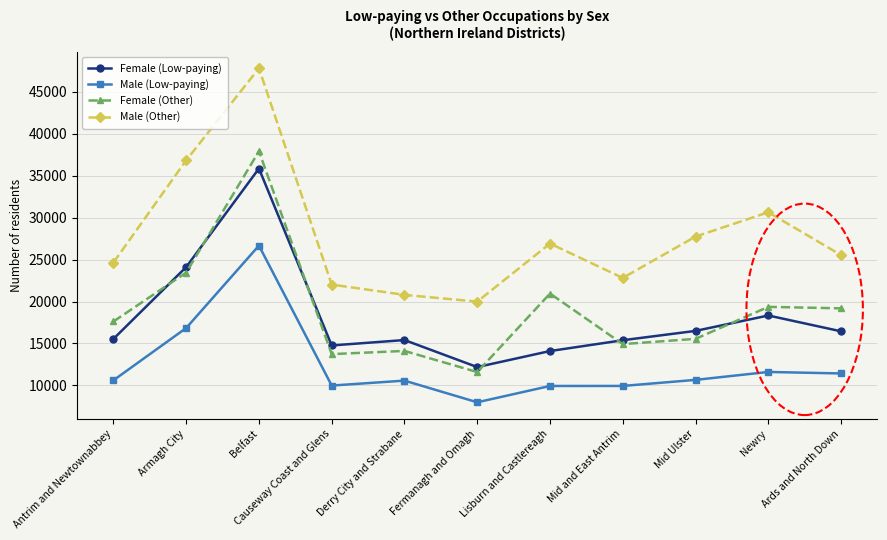

At which category is the sum across all series the highest?

Belfast